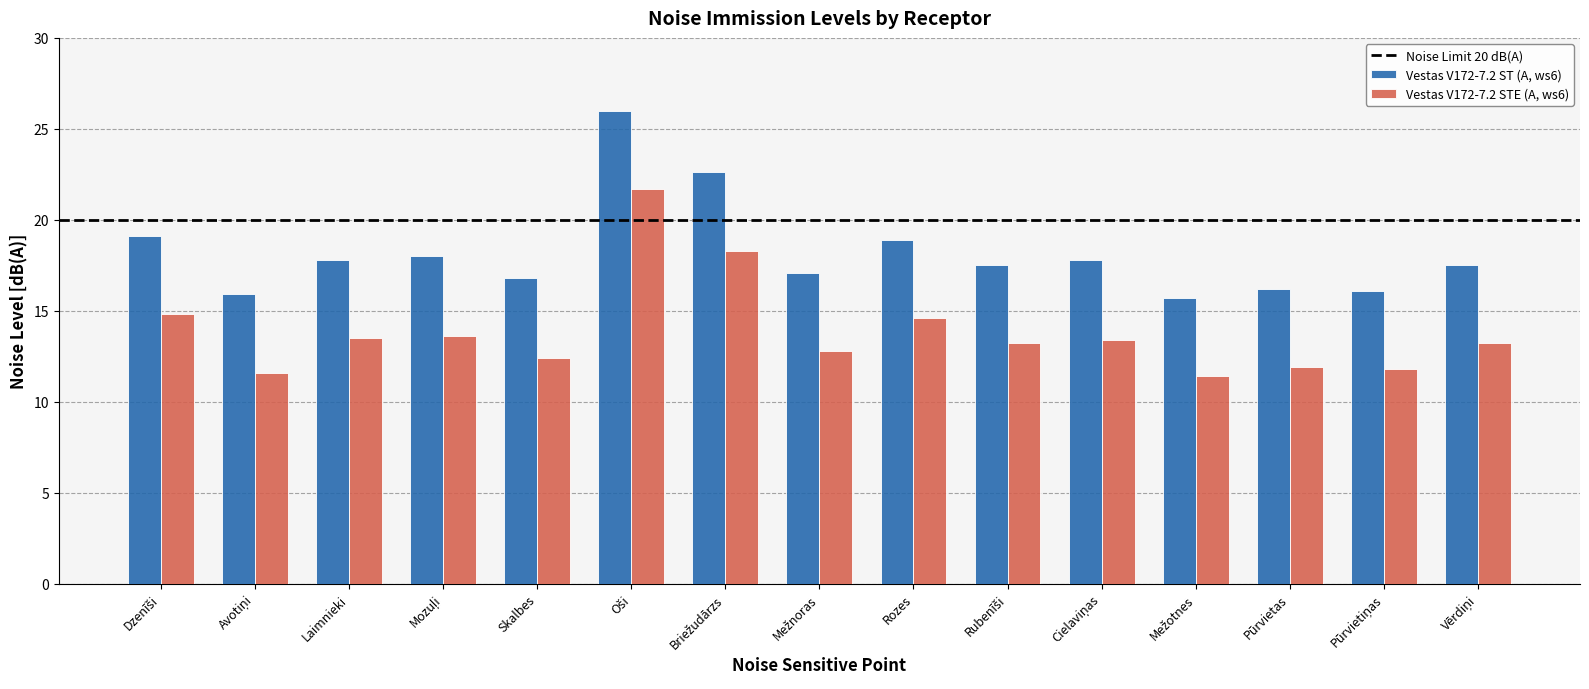

The value of Vestas V172-7.2 STE (A, ws6) at Rozes is 21.2. True or false?

False